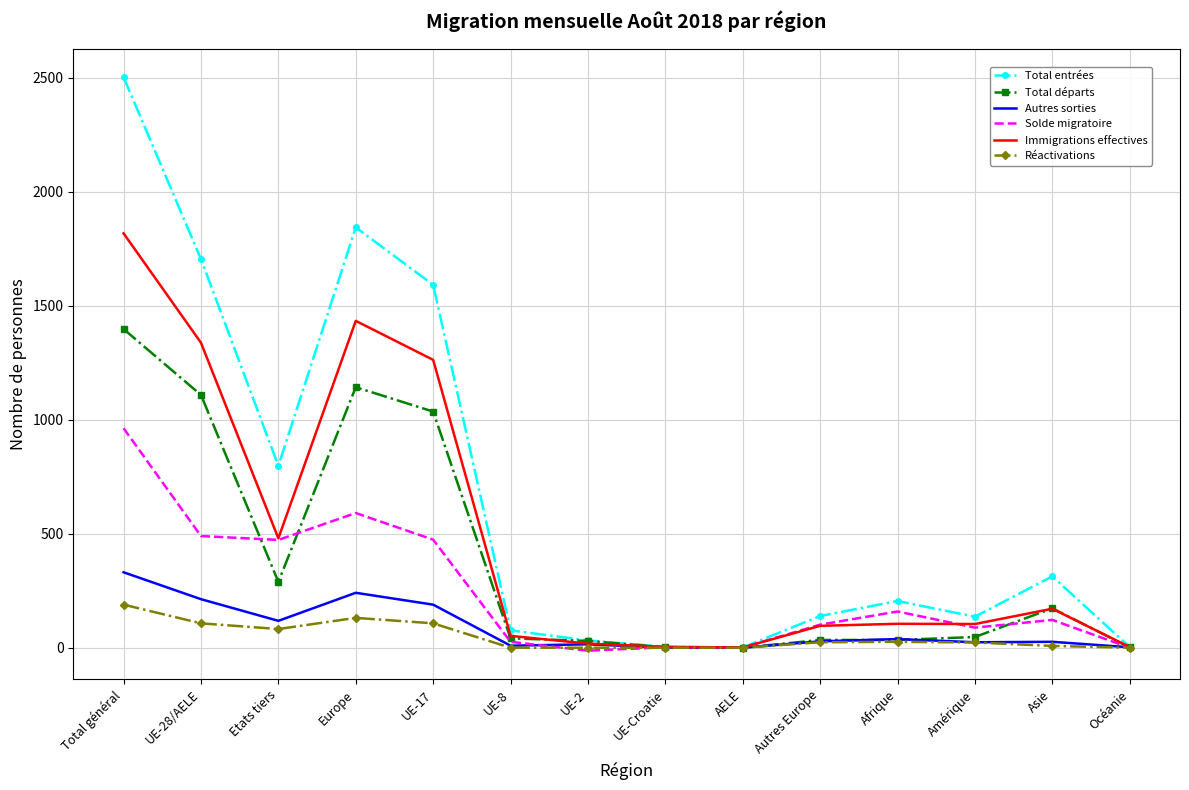

The value of Autres sorties at UE-Croatie is -109. True or false?

False